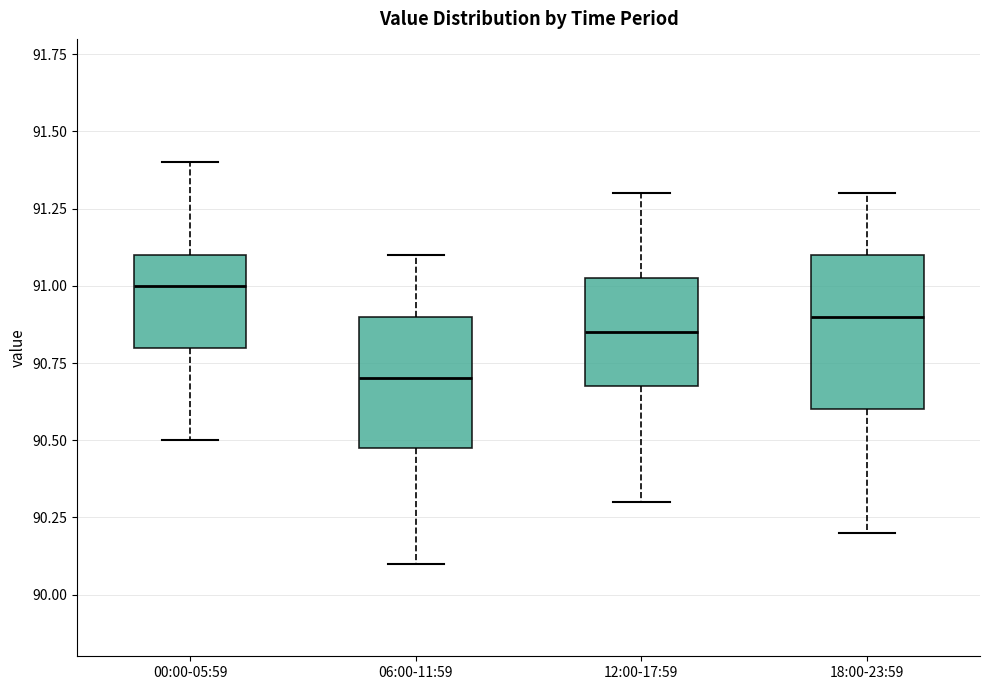

Reading left to right, transcribe this box plot: for each box, give where its median line is, the range the box spans, and where its two whiskers end, as read against the y-axis. The values are not printed on the chart, so give them approximately, as read against the axis.

00:00-05:59: median 91.00, box 90.80 to 91.10, whiskers 90.50 to 91.40
06:00-11:59: median 90.70, box 90.50 to 90.90, whiskers 90.10 to 91.10
12:00-17:59: median 90.85, box 90.70 to 91.05, whiskers 90.30 to 91.30
18:00-23:59: median 90.90, box 90.60 to 91.10, whiskers 90.20 to 91.30